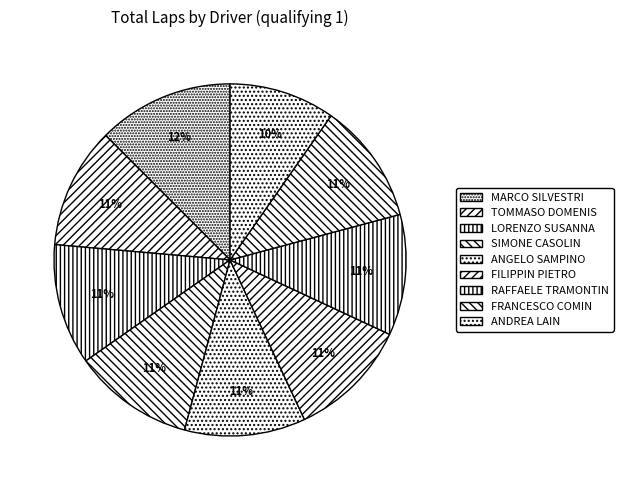

Combined, do SIMONE CASOLIN and RAFFAELE TRAMONTIN account for over 50%?

No